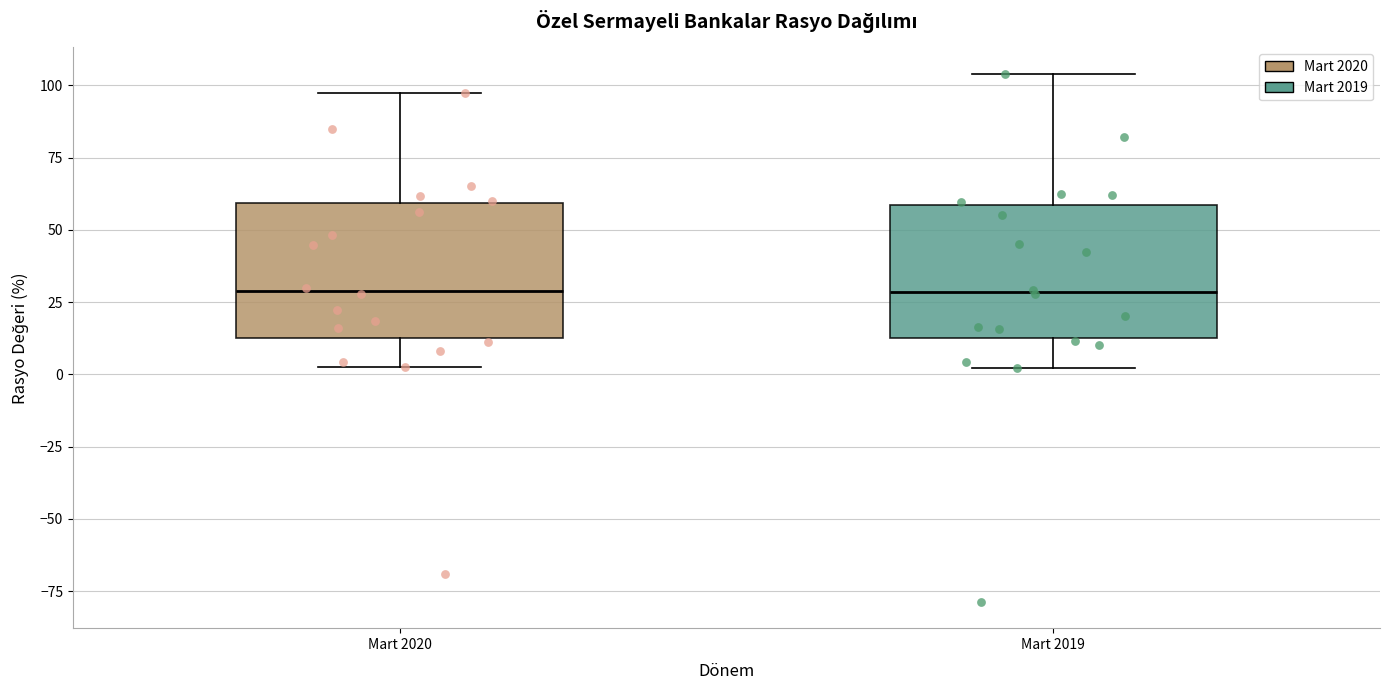

Reading left to right, transcribe this box plot: for each box, give where its median line is, the range the box spans, and where its two whiskers end, as read against the y-axis. The values are not printed on the chart, so give them approximately, as read against the axis.

Mart 2020: median 30, box 10 to 60, whiskers 0 to 95
Mart 2019: median 30, box 15 to 60, whiskers 0 to 105